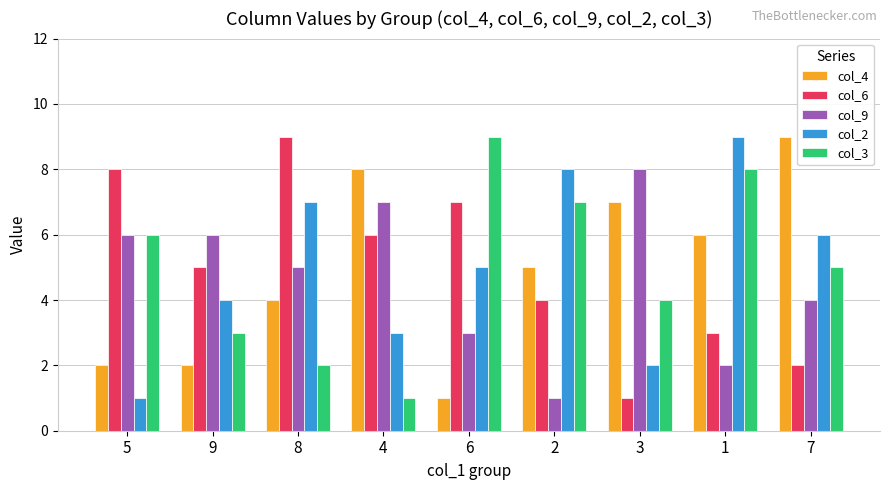

What is the difference between the maximum and minimum values in the col_9 series?

7